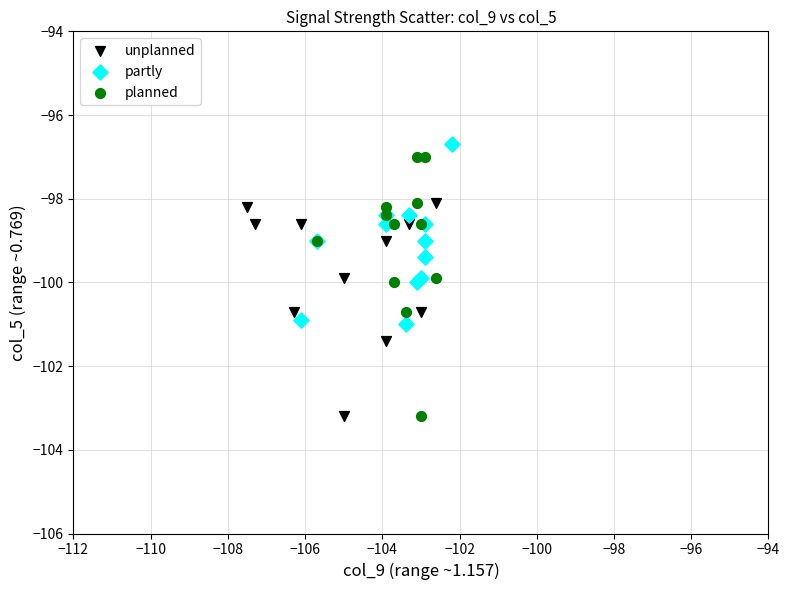

Which series has the widest spread of Y values?

planned